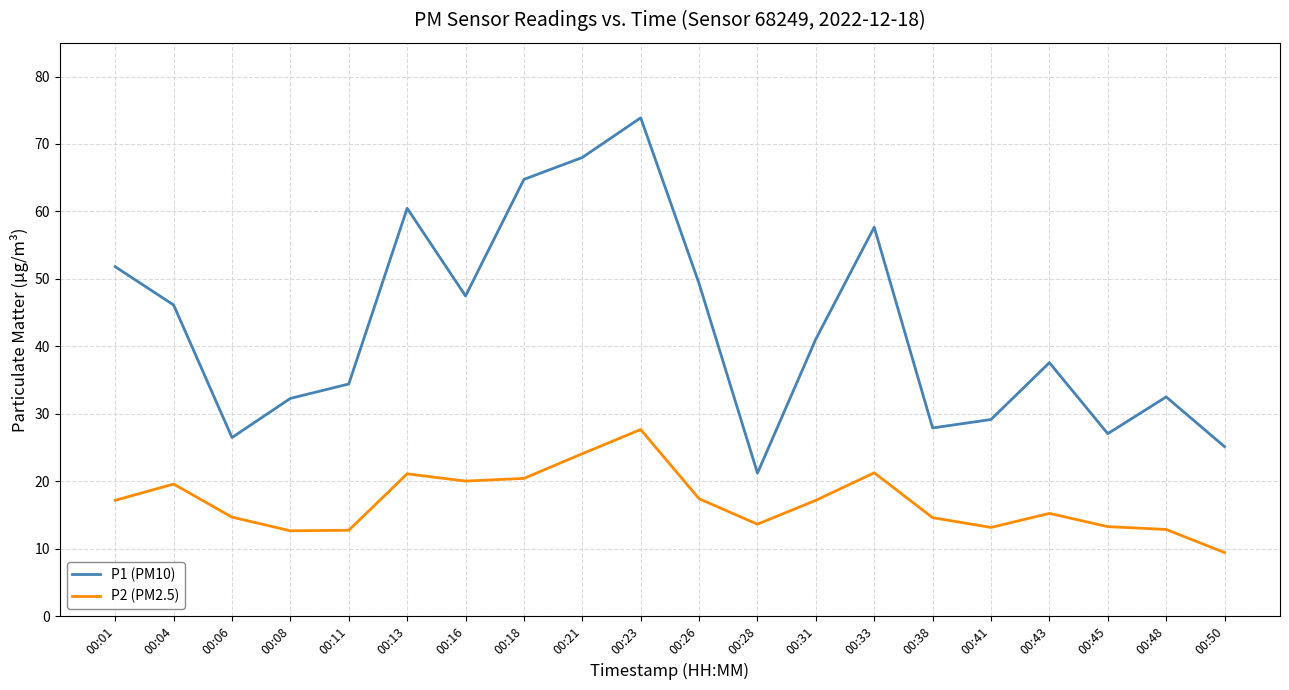

What value does the P1 (PM10) series have at 00:01?

51.8